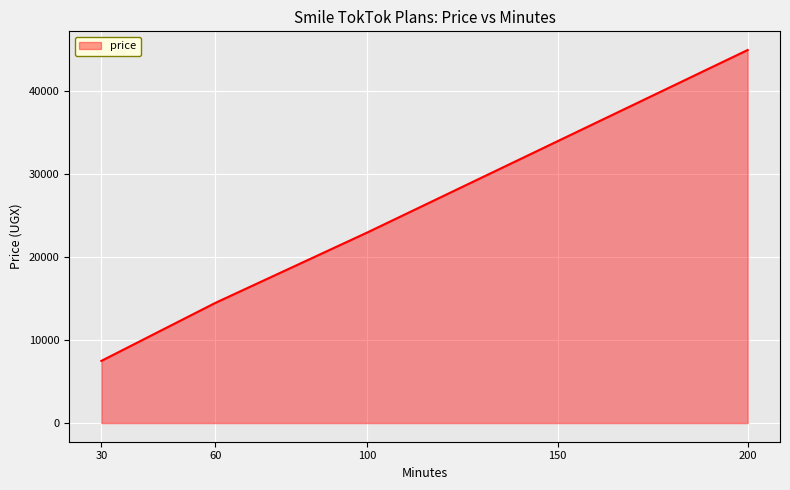

What is the average value?

24800